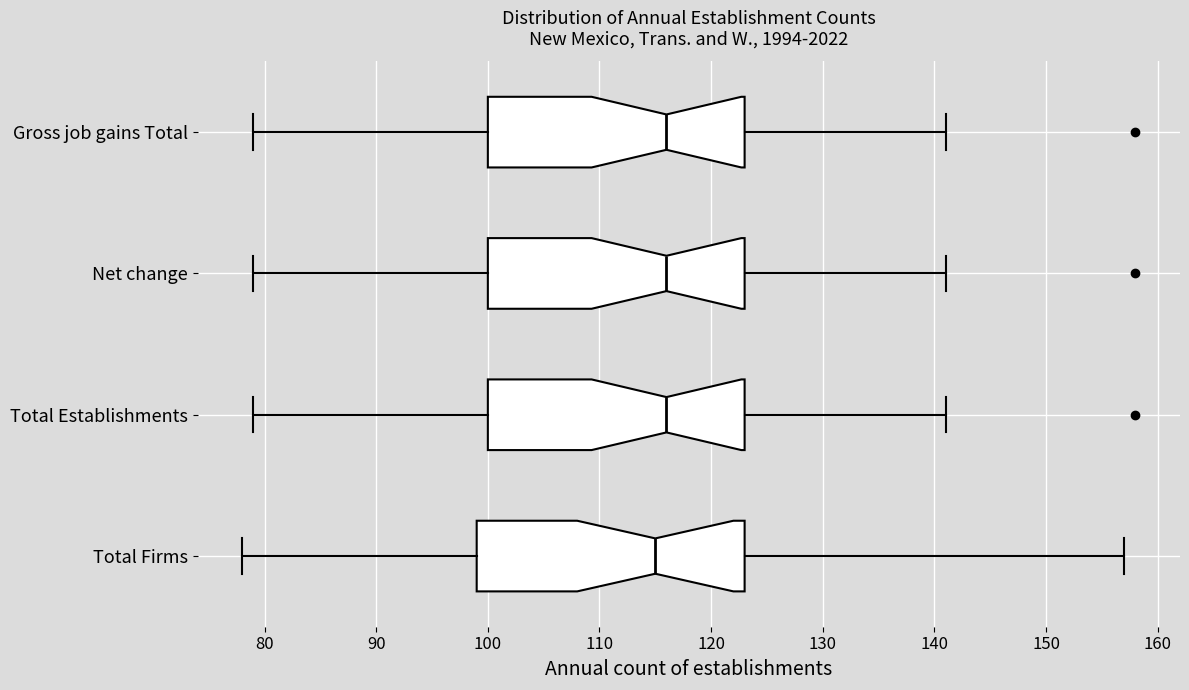

Reading bottom to top, read every box against the x-axis: the position of its median line, the range the box covers, and the ends of its whiskers. The values are not printed on the chart, so give them approximately, as read against the axis.

Total Firms: median 115, box 99 to 123, whiskers 78 to 157
Total Establishments: median 116, box 100 to 123, whiskers 79 to 141
Net change: median 116, box 100 to 123, whiskers 79 to 141
Gross job gains Total: median 116, box 100 to 123, whiskers 79 to 141